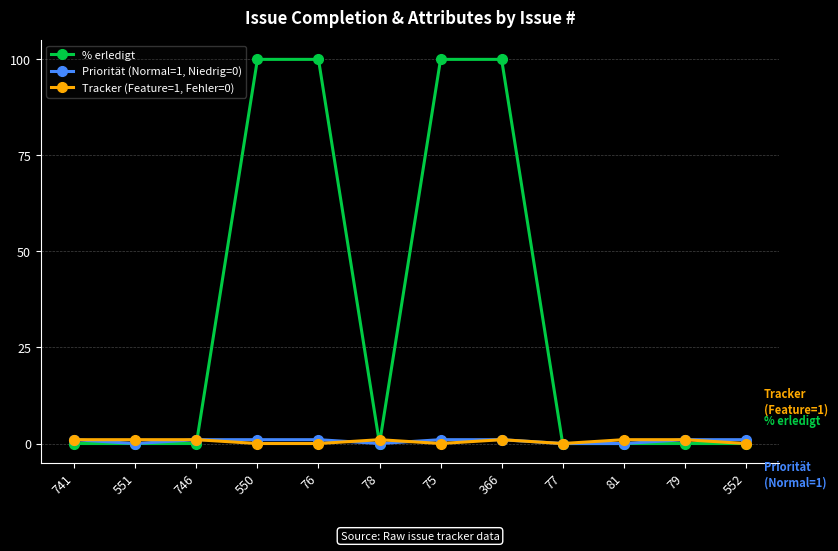

At which category does Priorität (Normal=1, Niedrig=0) reach its first local valley?

551